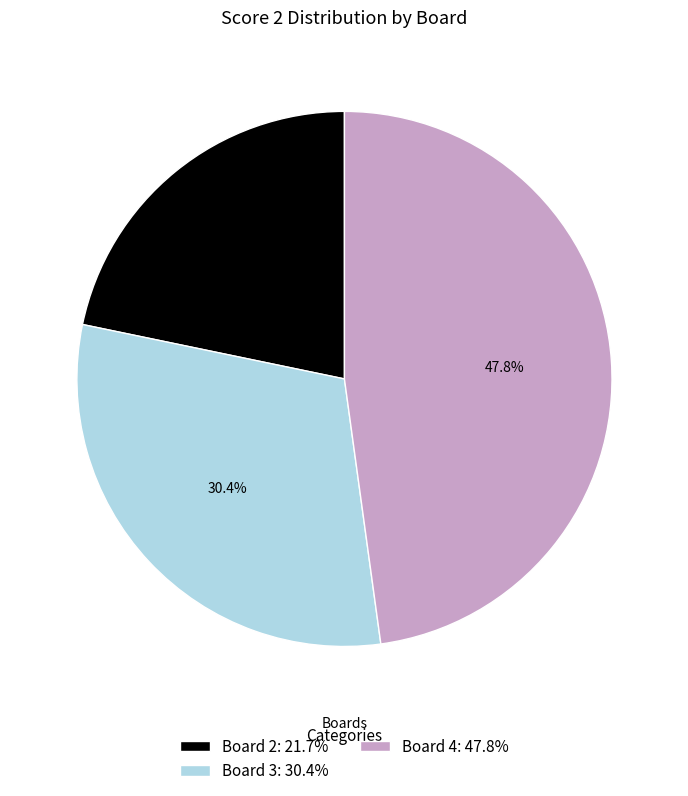

Which slice is the smallest?

Board 2: 21.7%